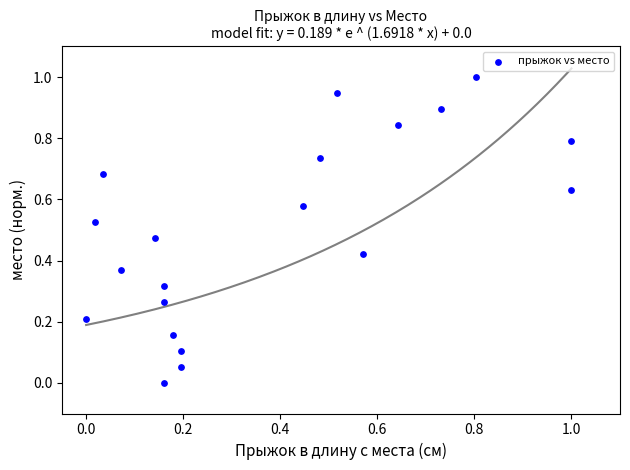

What is the range of X values (max minus min)?

1.0